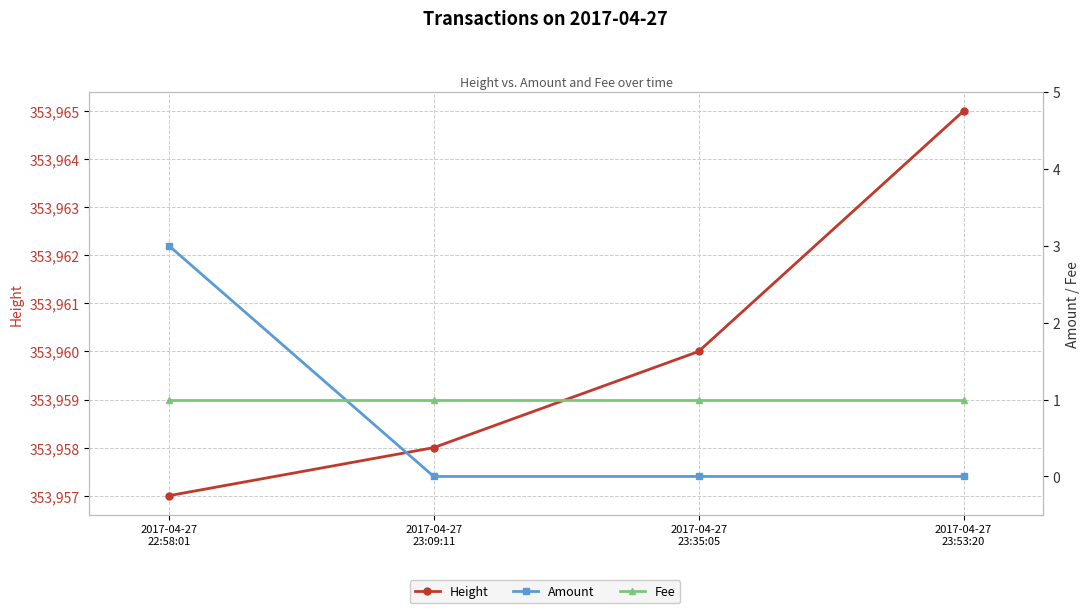

Rank the series by their maximum value, from lowest to highest.

Fee, Amount, Height